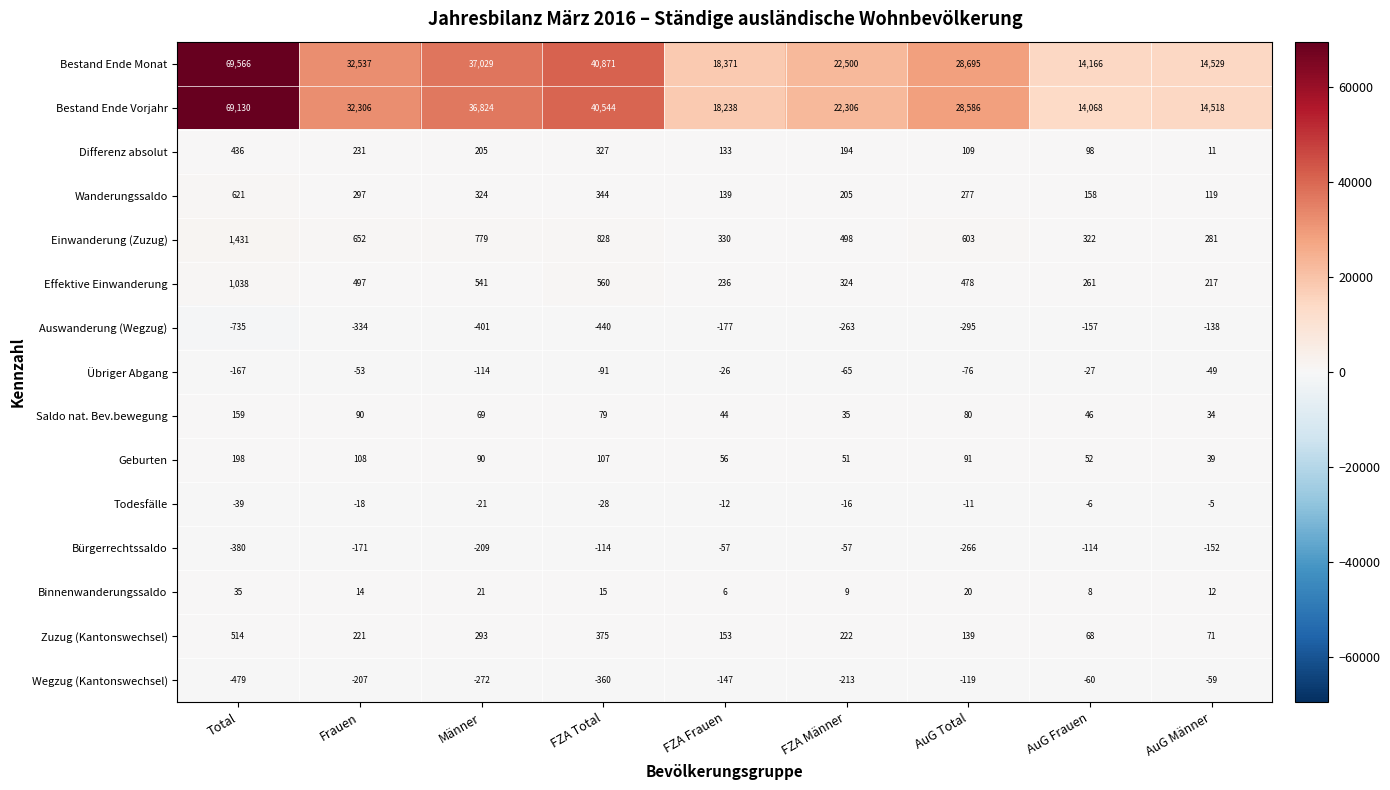

At which label is Einwanderung (Zuzug) closest to 856?

FZA Total